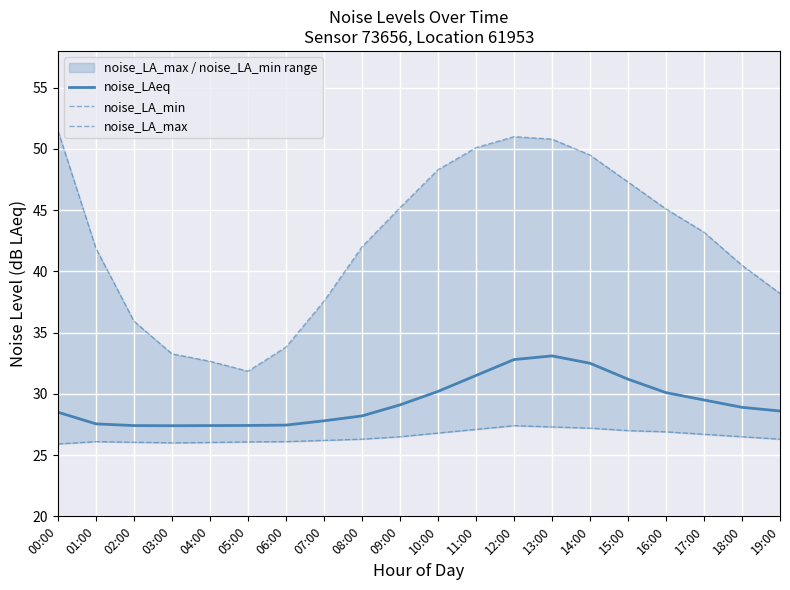

Between 17:00 and 12:00, which is larger?

12:00